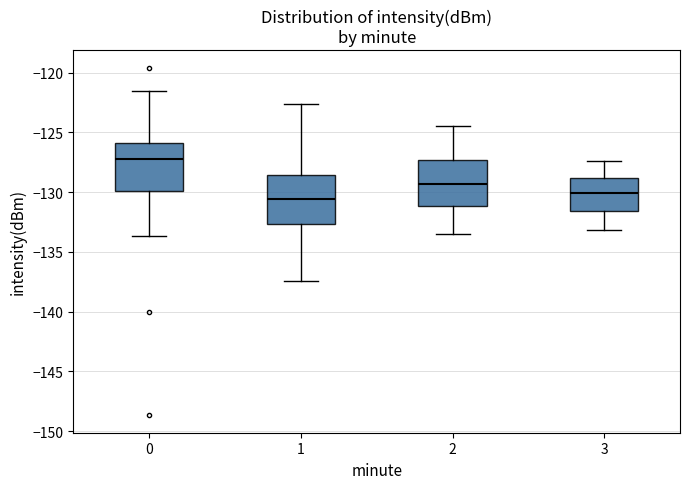

Where does the median line of the box at x = 0 sit on the y-axis? The values are not printed on the chart, so give them approximately, as read against the axis.

-127.0